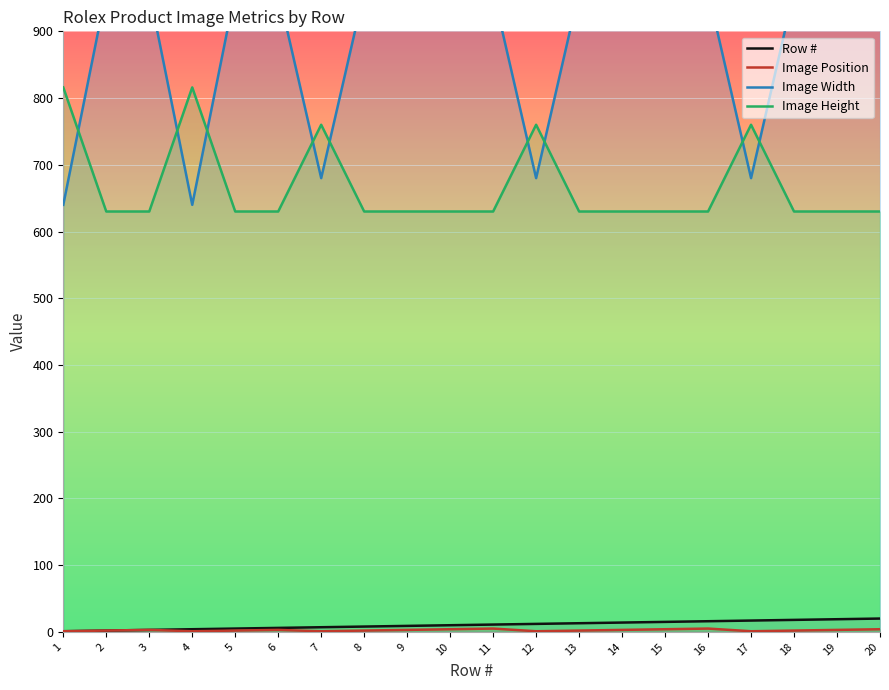

What is the difference between the maximum and minimum values in the Image Height series?

186